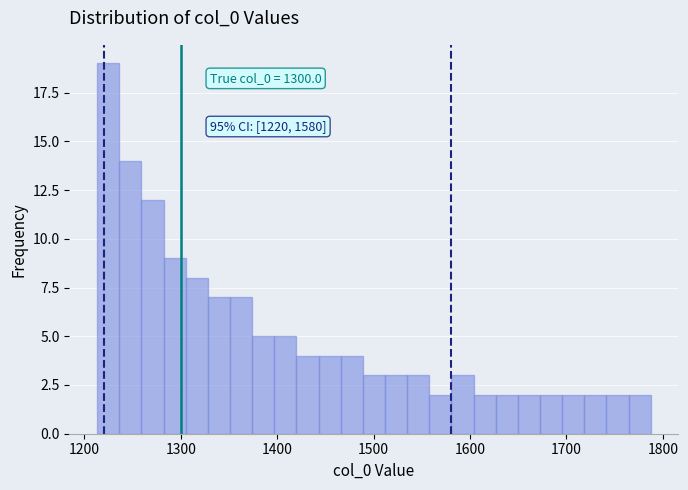

Around what value on the x-axis is the tallest bar? Give the approximate position of its centre, as read against the axis.

1220